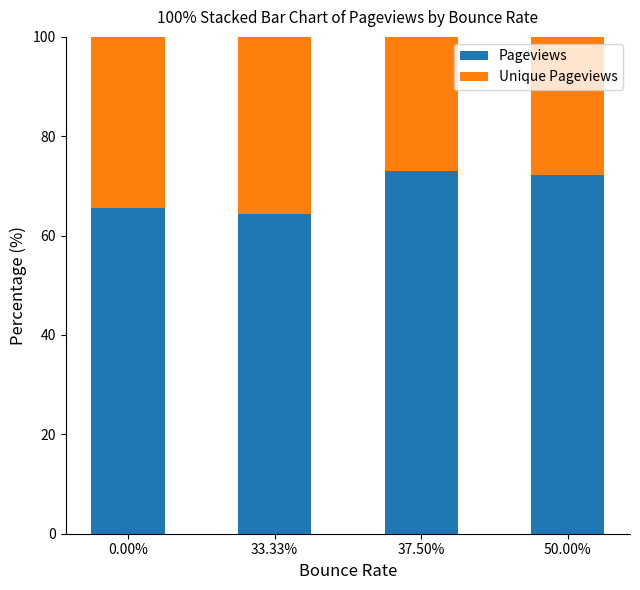

What is the difference between the Pageviews values at 50.00% and 33.33%?

7.9